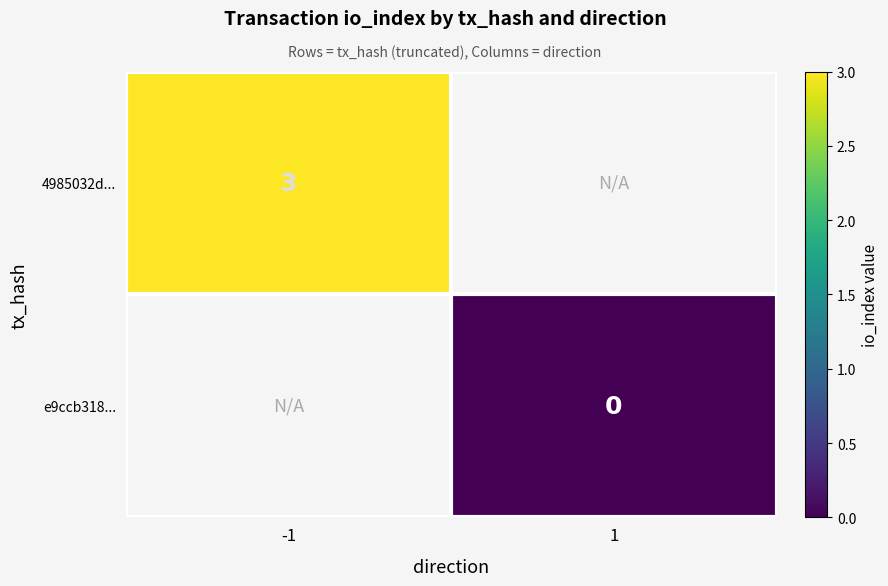

What is the greatest value displayed?

3.0